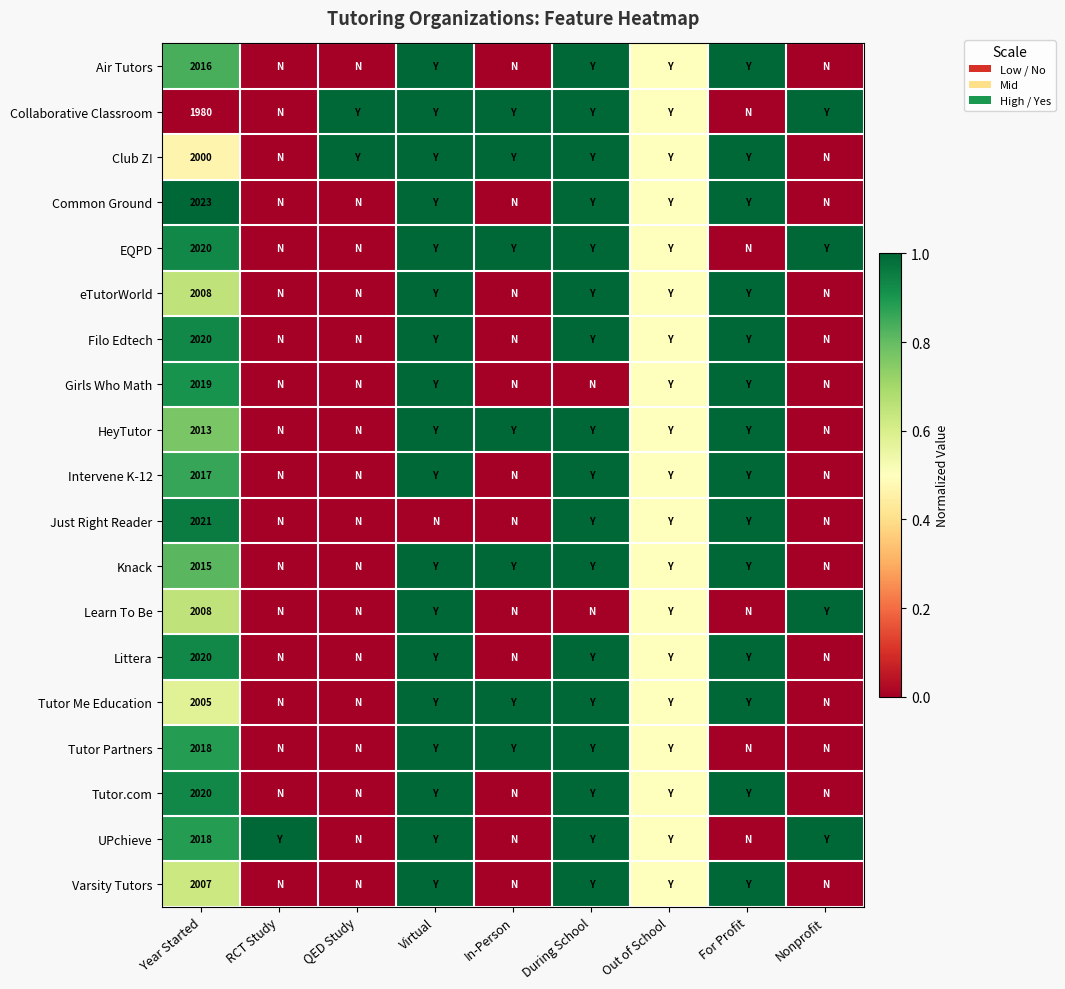

What is the difference between the highest and lowest values at Year Started?

43.0